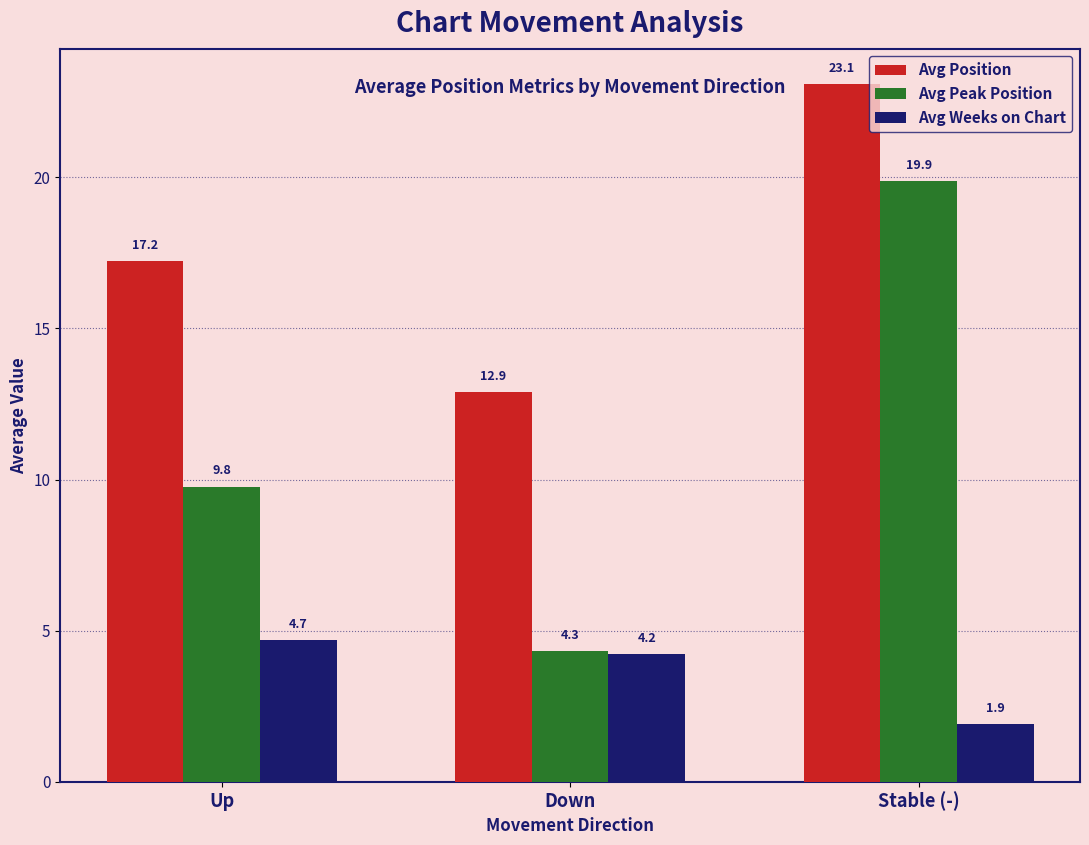

What is the label of the 1st bar from the left?

Up